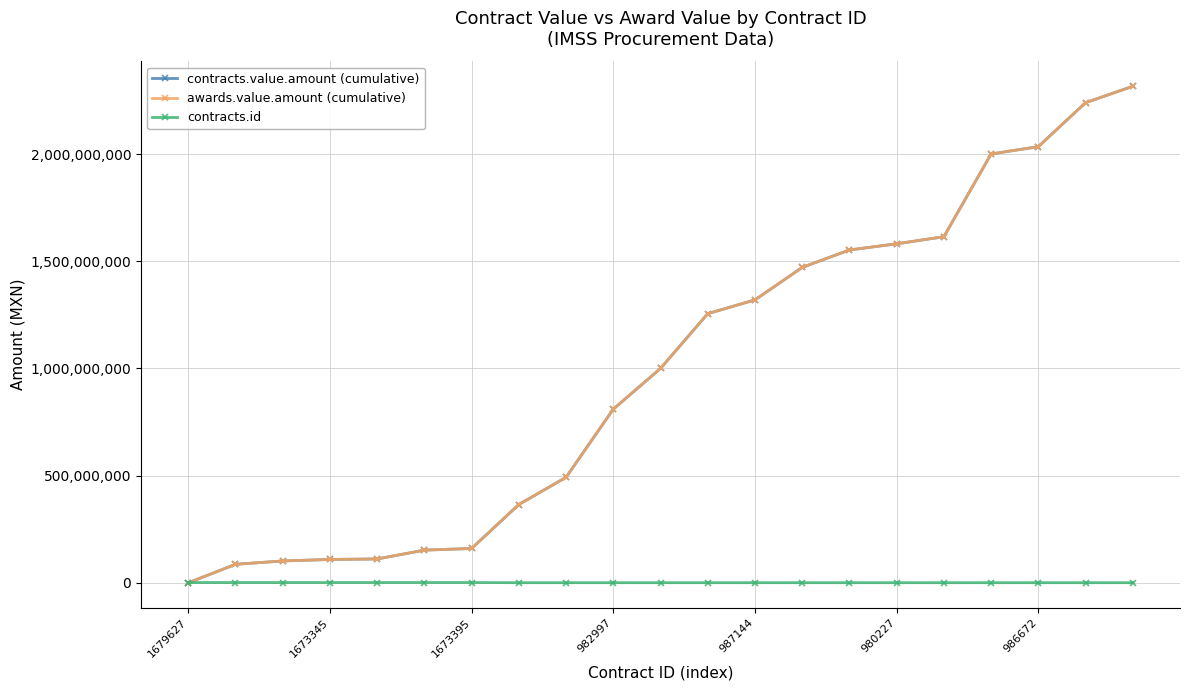

At how many categories does at least one series exceed 1573228494?

6